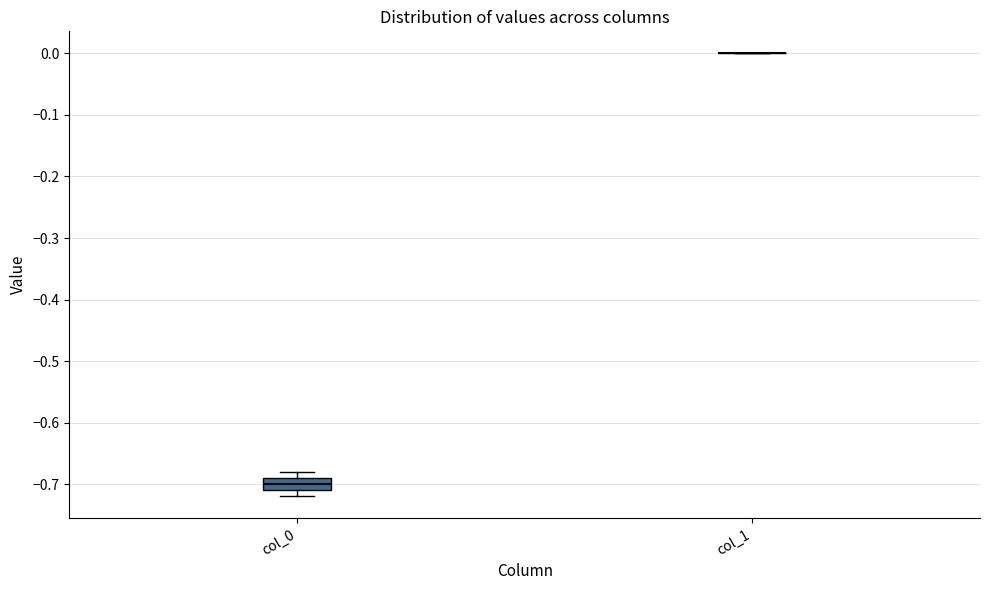

Reading left to right, read every box against the y-axis: the position of its median line, the range the box covers, and the ends of its whiskers. The values are not printed on the chart, so give them approximately, as read against the axis.

col_0: median -0.70, box -0.71 to -0.69, whiskers -0.72 to -0.68
col_1: box collapsed to a line at 0.00, whiskers 0.00 to 0.00